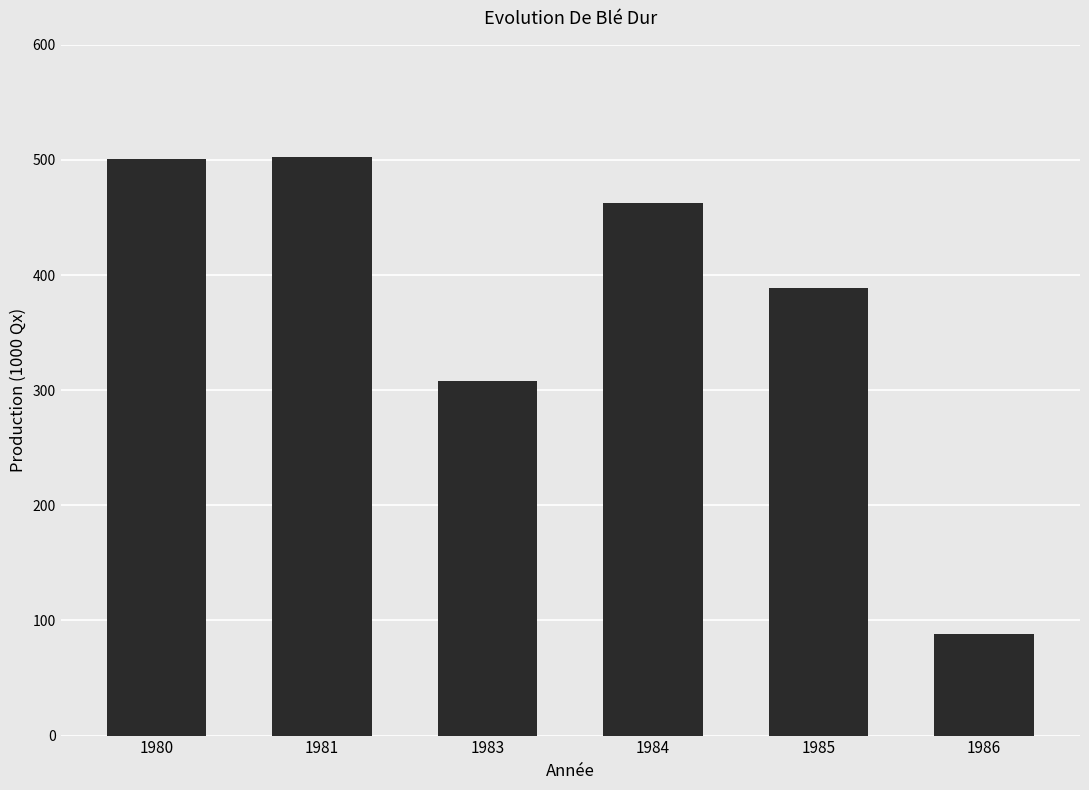

Between 1985 and 1980, which is larger?

1980